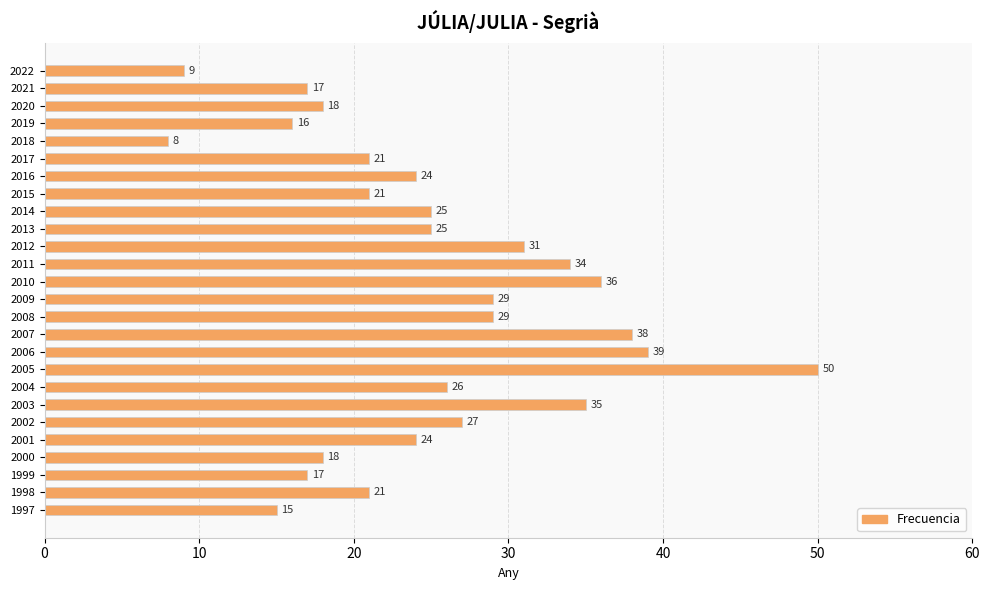

What is the ratio of the value at 2005 to the value at 2001?

2.1